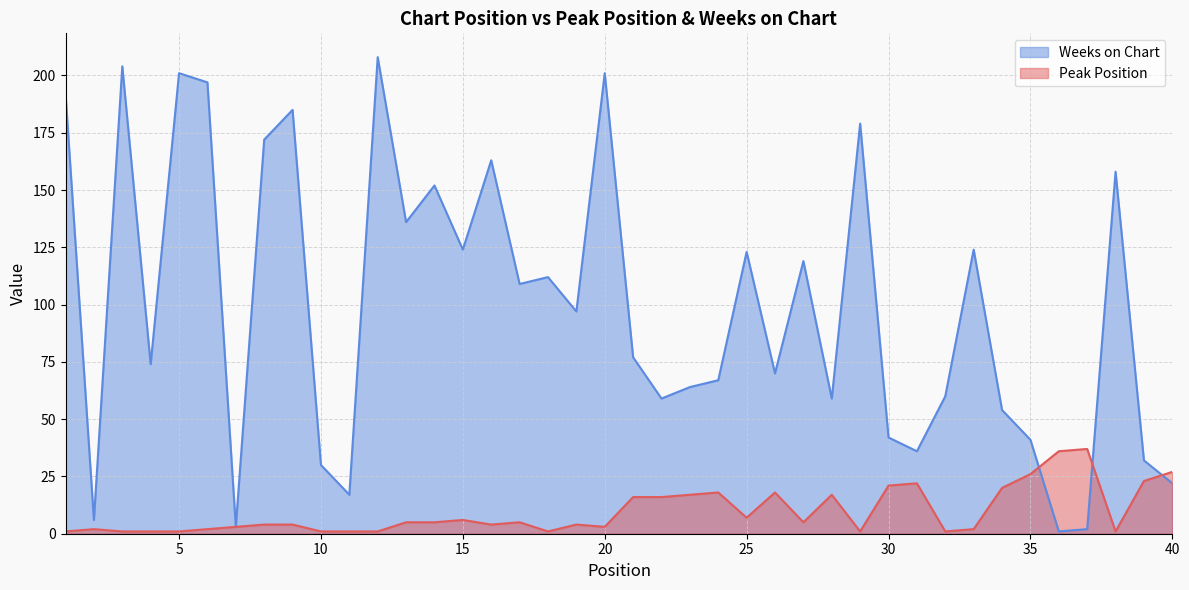

True or false: Peak Position and Weeks on Chart intersect in this chart.

True